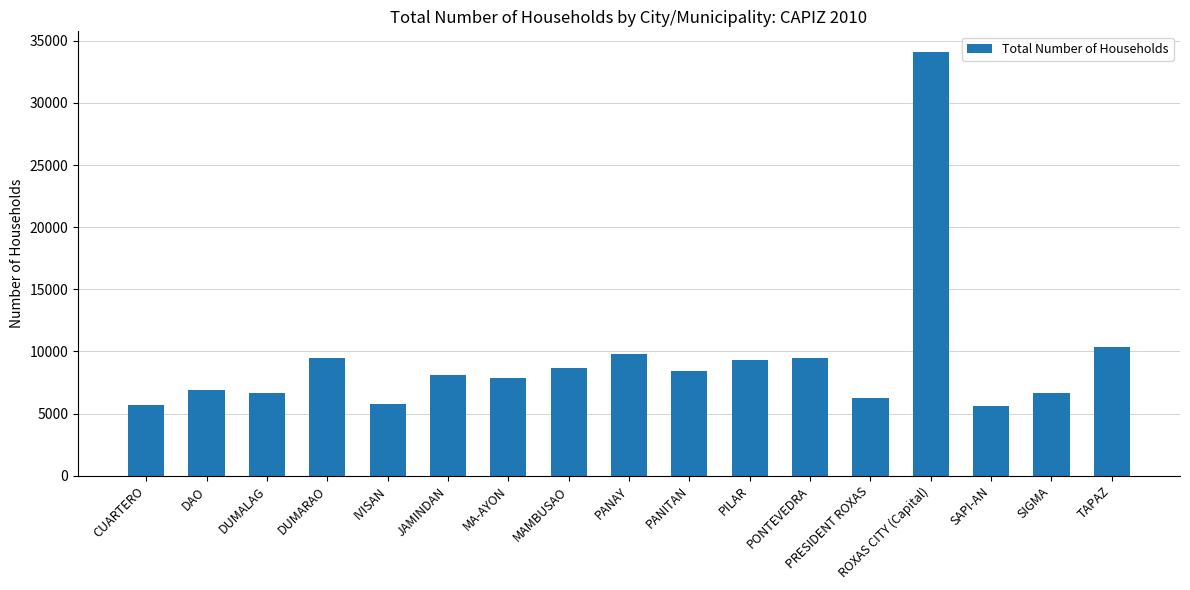

The value at TAPAZ is 10390. True or false?

True